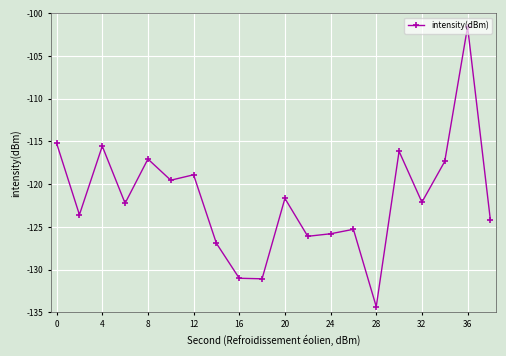

What is the value of the 11th point from the left?

-121.7